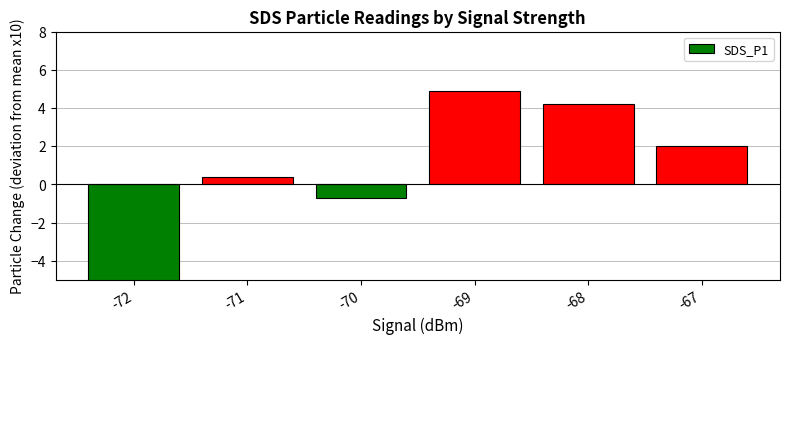

Approximately how many times larger is the value at -67 compared to -68?

0.5